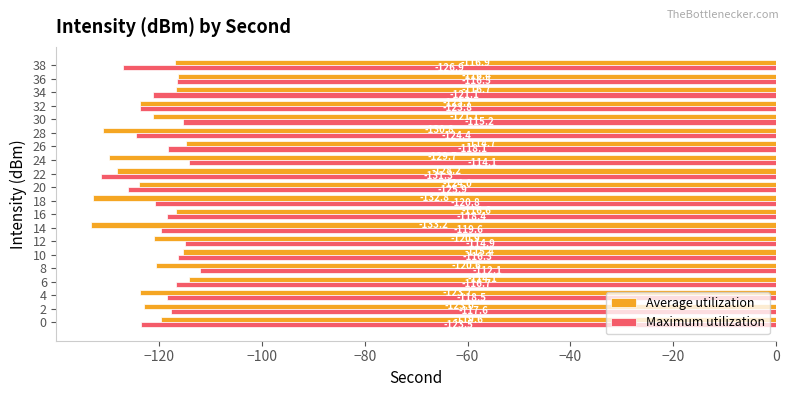

At which category is the sum across all series the highest?

6